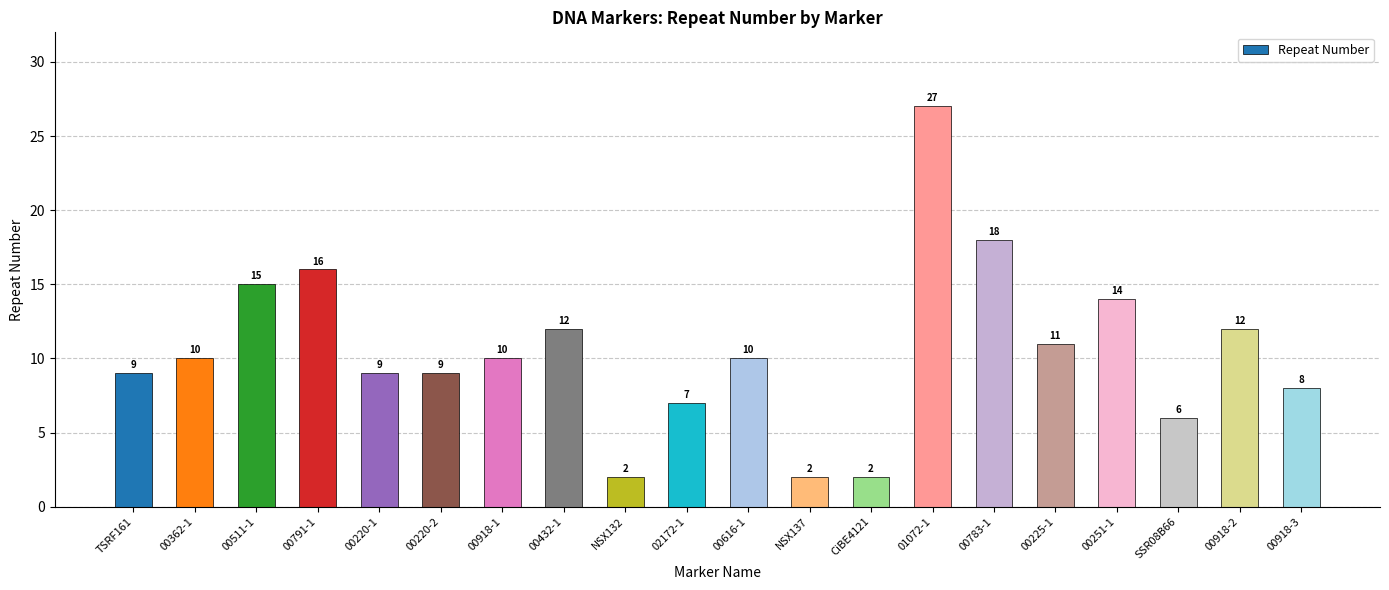

Read the value at 00918-3, to the nearest 5.

10